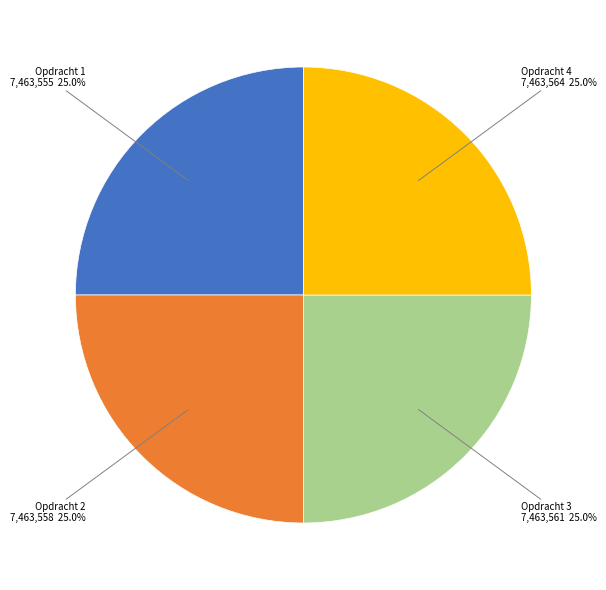

What is the total percentage of Opdracht 1 and Opdracht 3?

50.0%